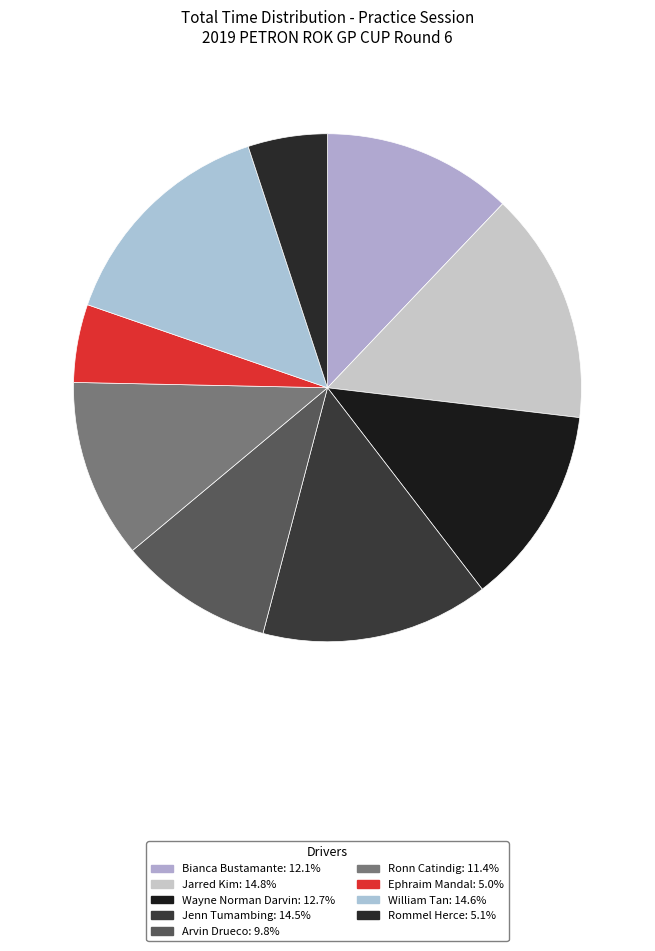

How many slices are in this pie chart?

9